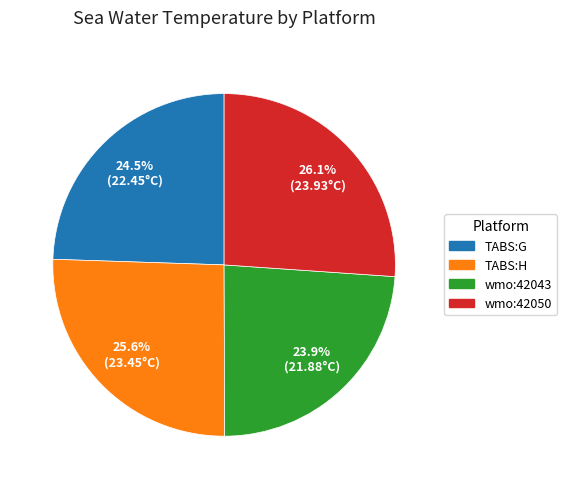

Does any single category account for the majority?

No